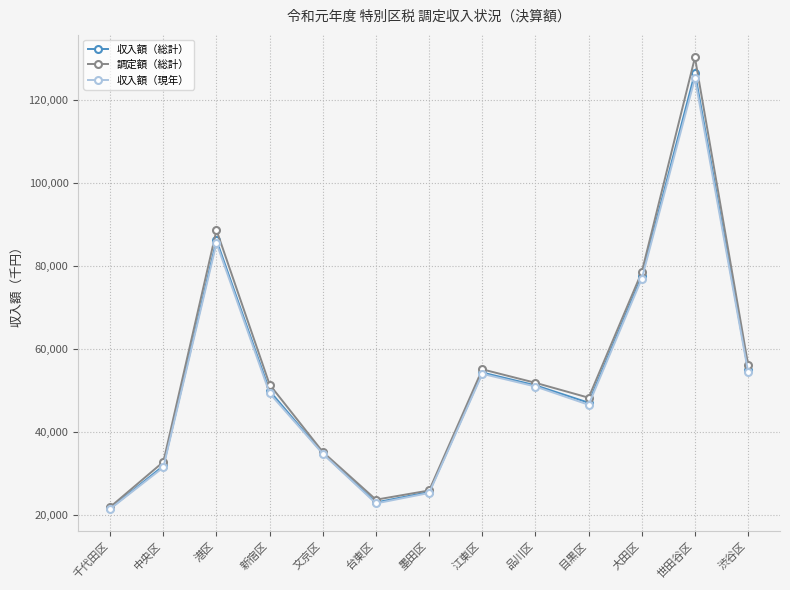

Which series has the widest spread of values?

調定額（総計）